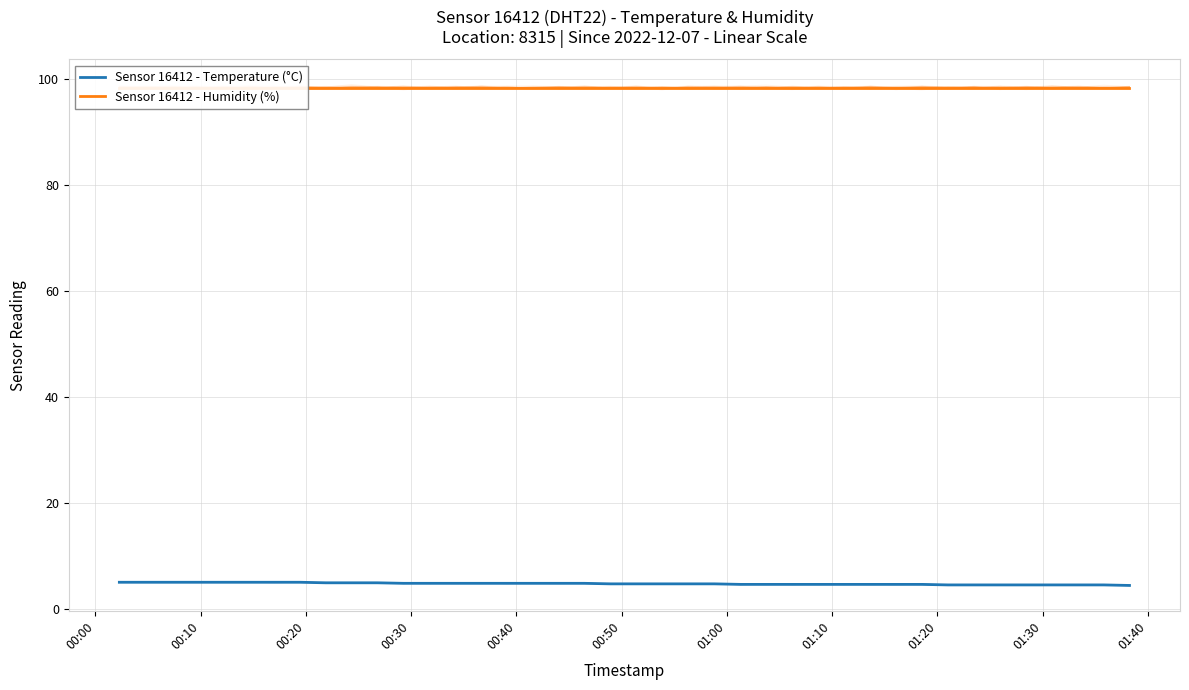

True or false: Sensor 16412 - Temperature (°C) and Sensor 16412 - Humidity (%) cross at least once.

False